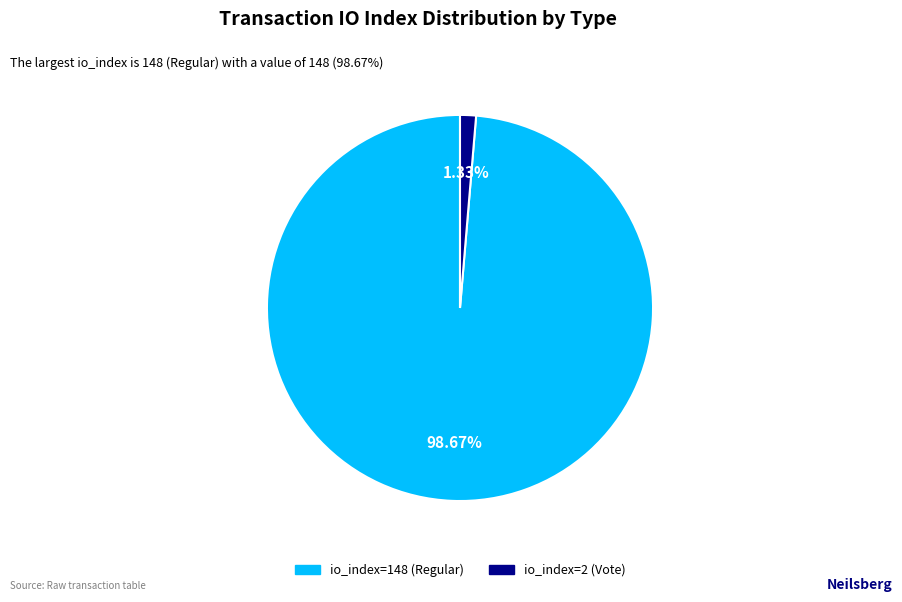

Is it true that io_index=2 (Vote) is 1% of the pie?

True